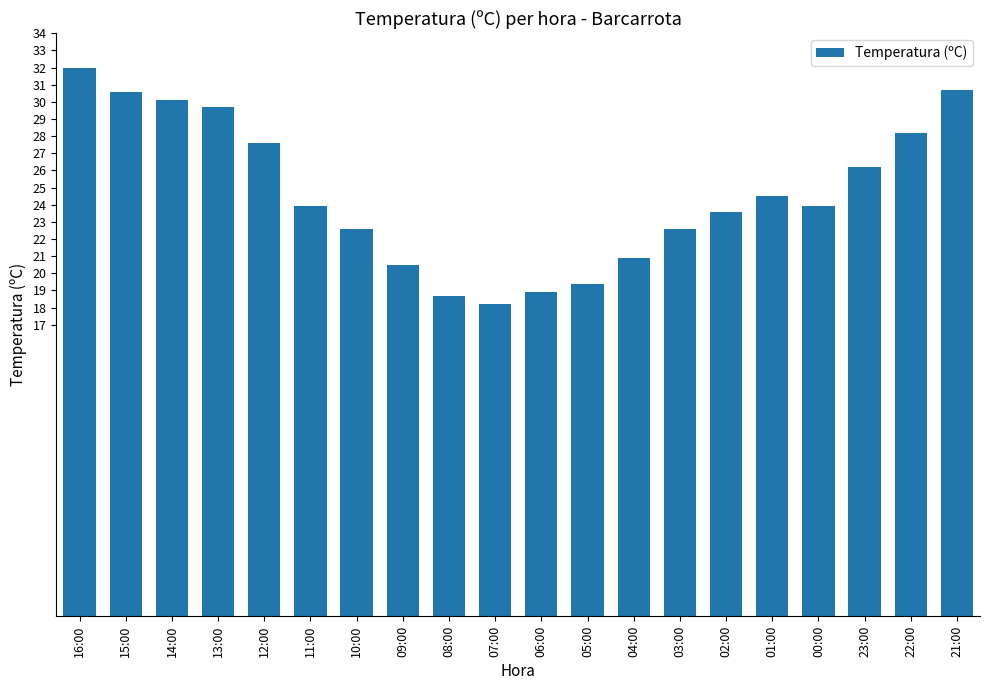

Which label corresponds to the largest value in the chart?

16:00